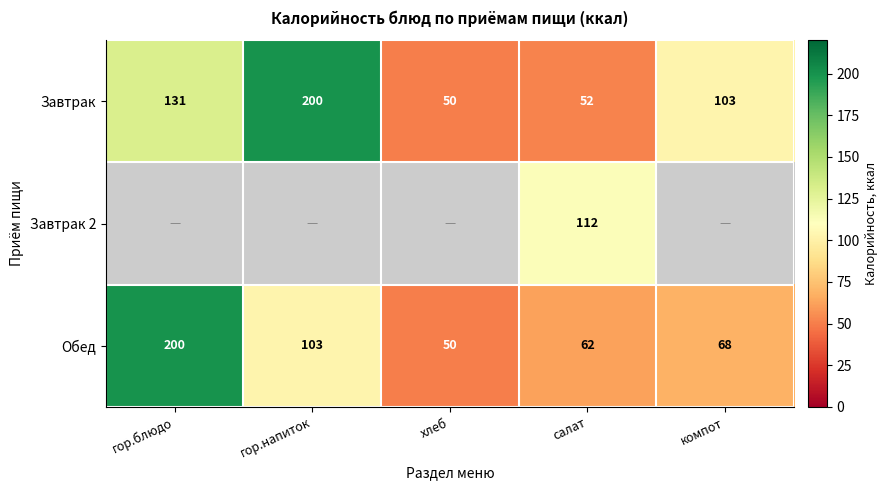

The Завтрак series shows 50 at хлеб. True or false?

True